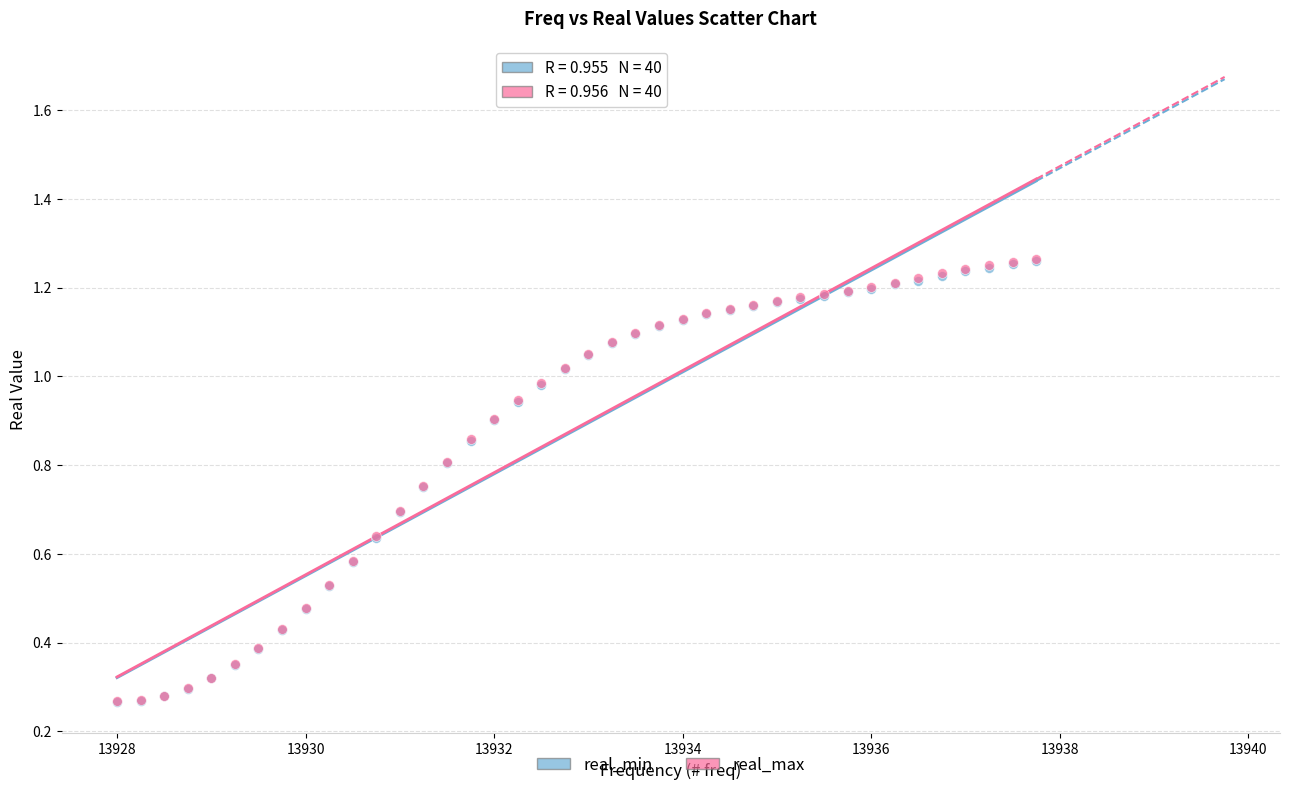

What are all the series names shown in the legend?

real_min, real_max